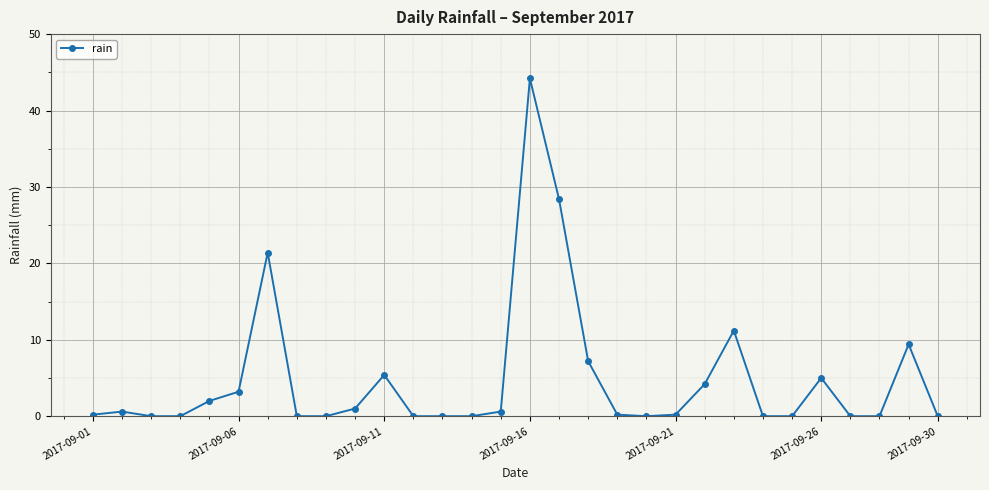

What is the average value?

4.8